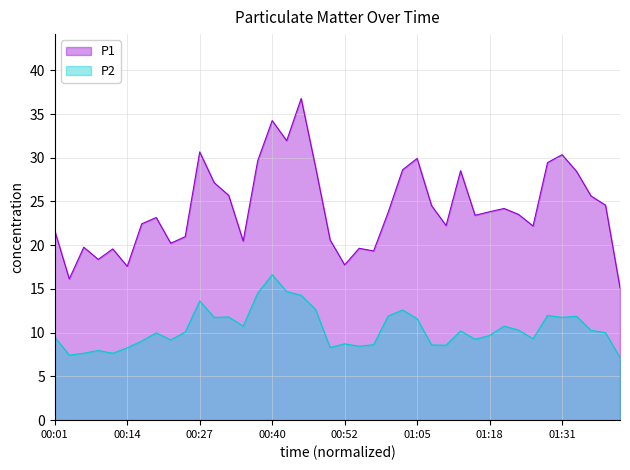

Reading left to right, transcribe all the data shown in this chart.

P1: 00:01=21.6	00:04=16.1	00:06=19.8	00:09=18.4	00:11=19.6	00:14=17.6	00:16=22.4	00:19=23.2	00:22=20.2	00:24=21.0	00:27=30.7	00:29=27.1	00:32=25.7	00:34=20.5	00:37=29.6	00:40=34.2	00:42=31.9	00:45=36.8	00:47=28.9	00:50=20.6	00:52=17.8	00:55=19.6	00:57=19.4	01:00=23.8	01:03=28.6	01:05=29.9	01:08=24.5	01:10=22.2	01:13=28.5	01:15=23.4	01:18=23.8	01:21=24.2	01:23=23.5	01:26=22.2	01:28=29.4	01:31=30.4	01:33=28.4	01:36=25.6	01:39=24.6	01:41=15.1
P2: 00:01=9.5	00:04=7.4	00:06=7.7	00:09=8.0	00:11=7.7	00:14=8.3	00:16=9.1	00:19=10.0	00:22=9.2	00:24=10.1	00:27=13.6	00:29=11.8	00:32=11.8	00:34=10.8	00:37=14.5	00:40=16.6	00:42=14.7	00:45=14.3	00:47=12.7	00:50=8.3	00:52=8.7	00:55=8.4	00:57=8.6	01:00=11.9	01:03=12.6	01:05=11.6	01:08=8.6	01:10=8.6	01:13=10.2	01:15=9.2	01:18=9.7	01:21=10.8	01:23=10.3	01:26=9.3	01:28=12.0	01:31=11.8	01:33=11.9	01:36=10.3	01:39=10.0	01:41=7.2